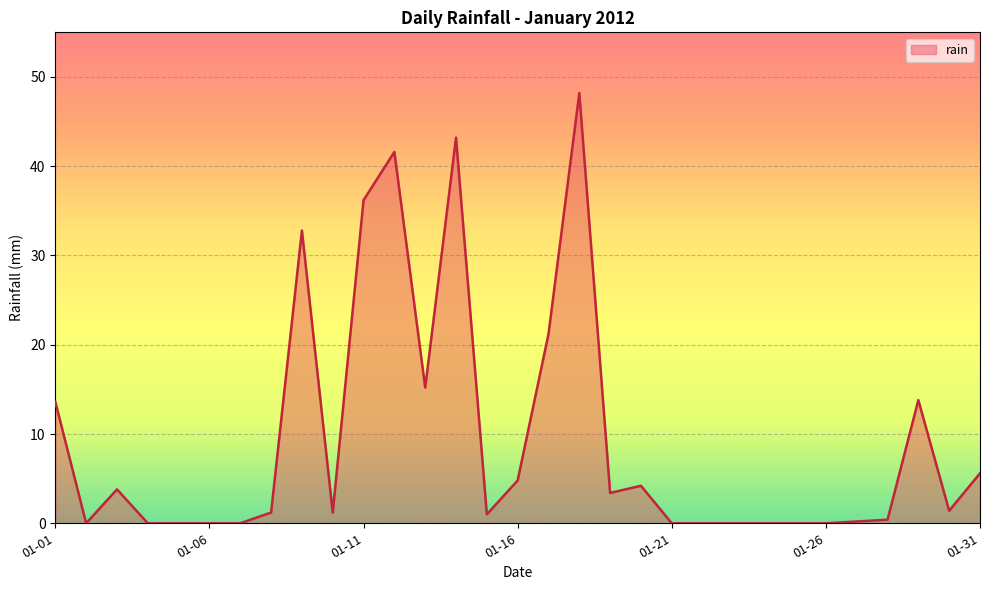

What is the maximum value shown in the chart?

48.2